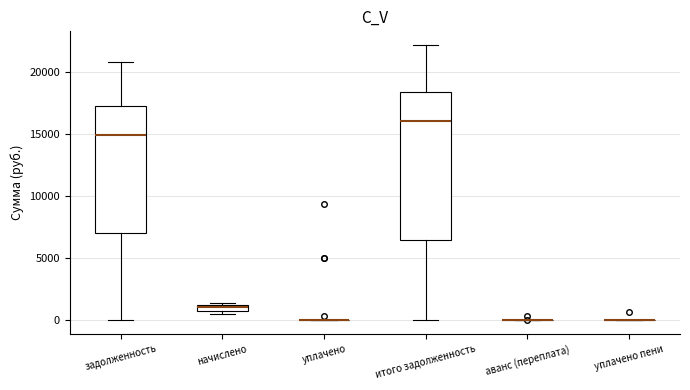

Comparing the boxes themselves (not the whiskers), which one is the tallest?

итого задолженность